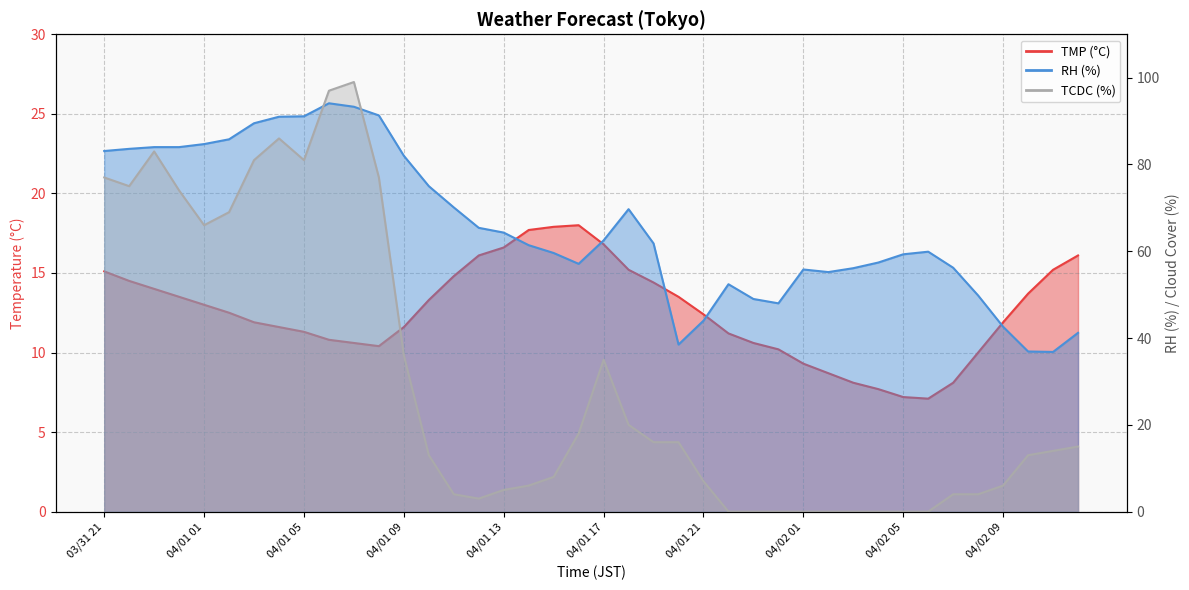

True or false: RH has more than 2 interior local peaks.

True